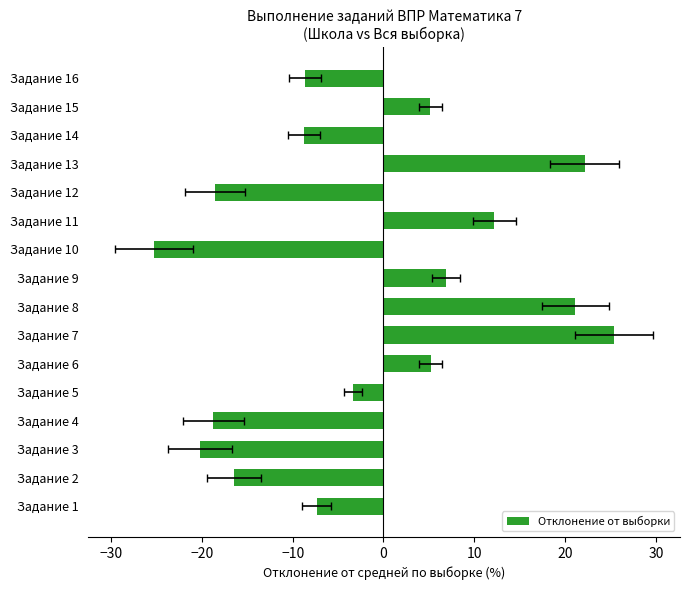

What is the maximum value shown in the chart?

25.4